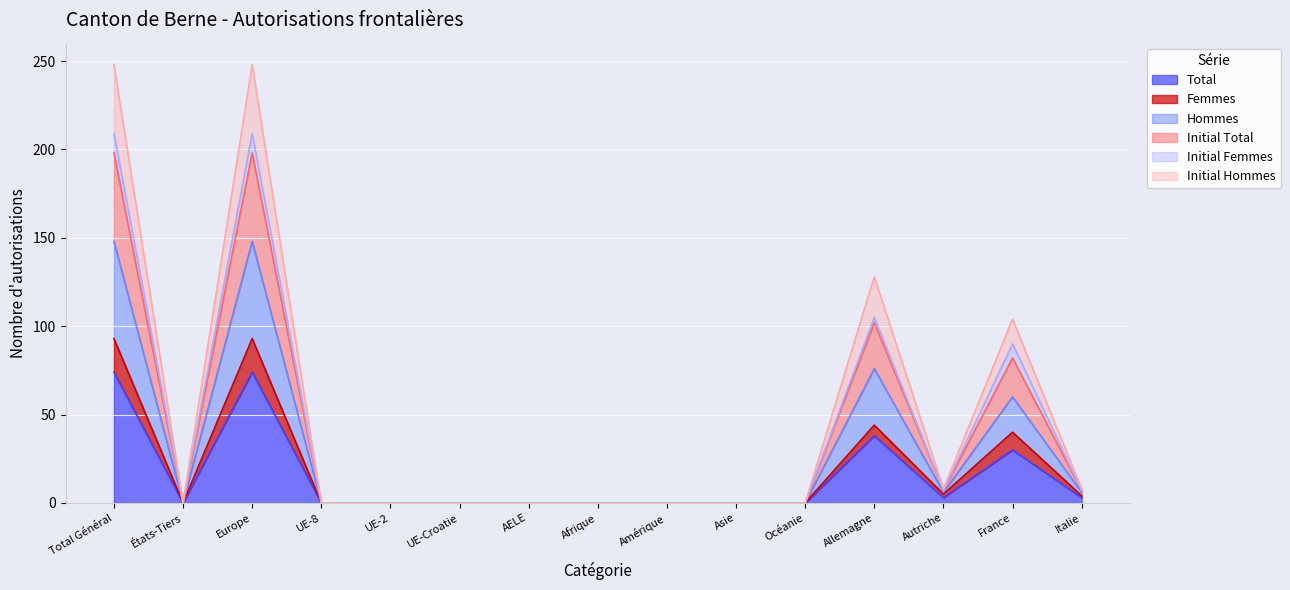

How many lines are shown in the chart?

6